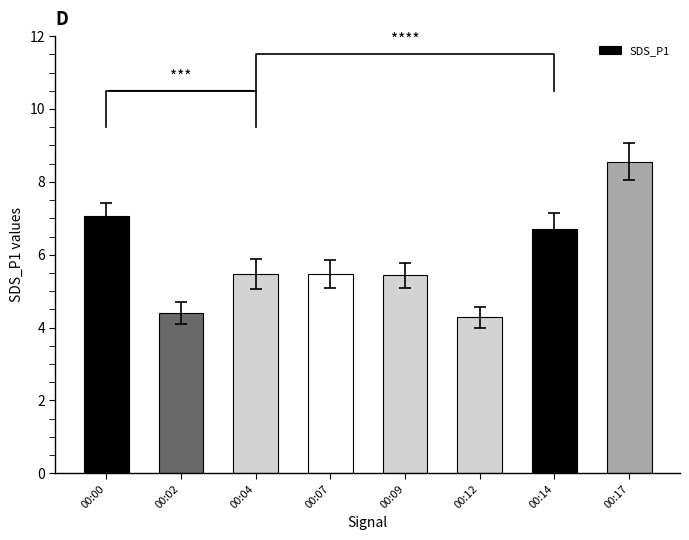

List the labels in order of value, smallest first.

00:12, 00:02, 00:09, 00:04, 00:07, 00:14, 00:00, 00:17